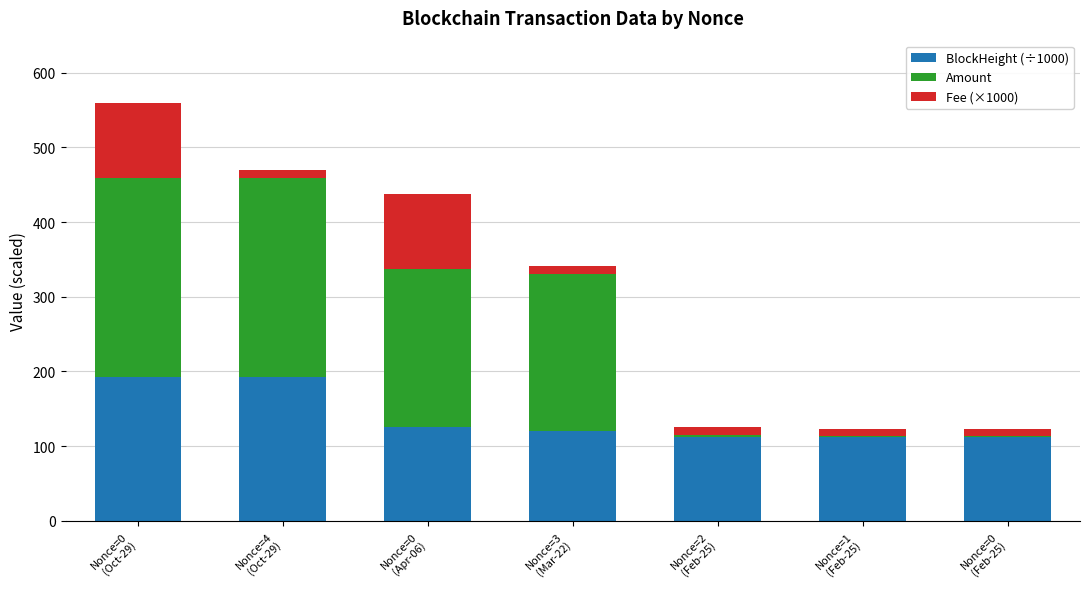

What is the maximum value for BlockHeight (÷1000)?

192.6